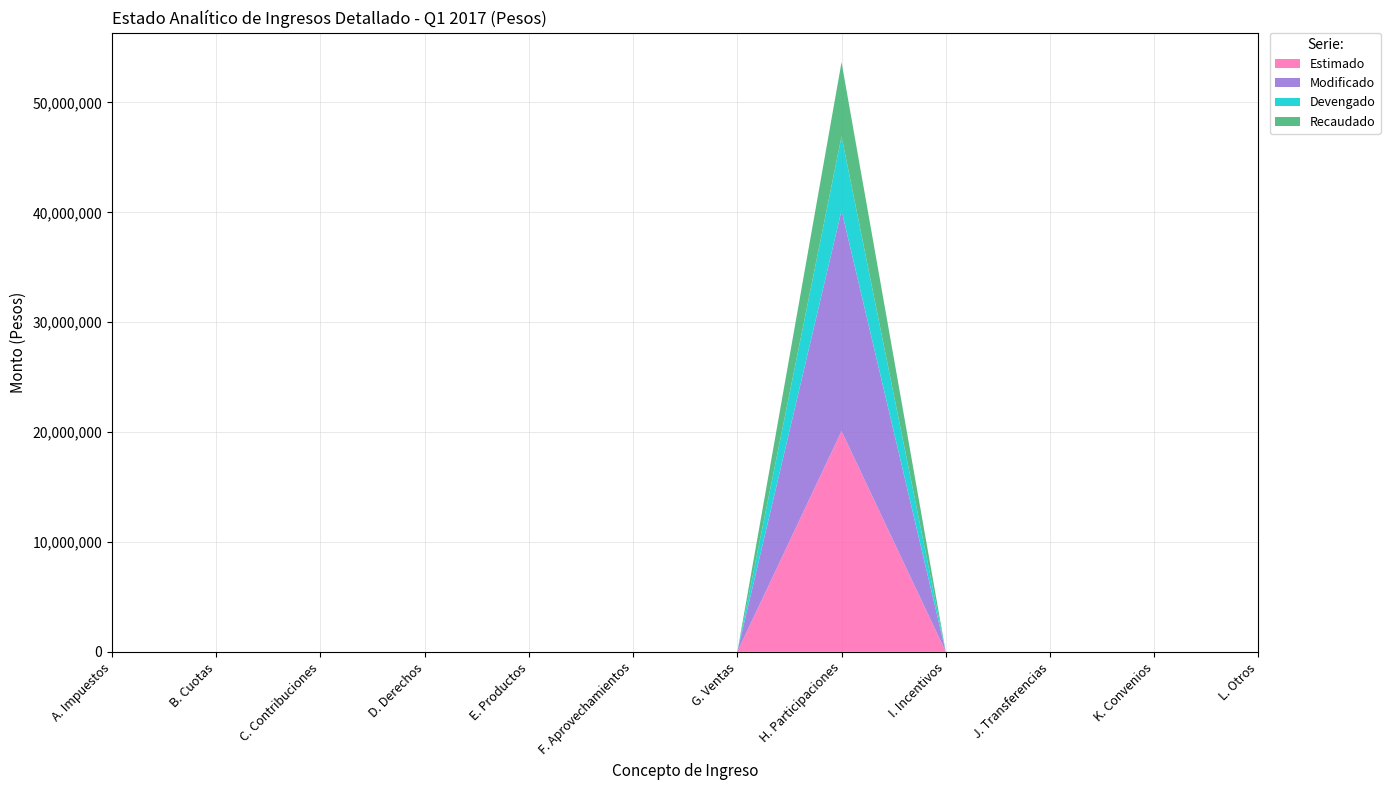

Reading right to left, list all the values displayed in this chart.

Estimado: L. Otros=0	K. Convenios=0	J. Transferencias=0	I. Incentivos=0	H. Participaciones=20089000	G. Ventas=0	F. Aprovechamientos=0	E. Productos=0	D. Derechos=0	C. Contribuciones=0	B. Cuotas=0	A. Impuestos=0
Modificado: L. Otros=0	K. Convenios=0	J. Transferencias=0	I. Incentivos=0	H. Participaciones=20089000	G. Ventas=0	F. Aprovechamientos=0	E. Productos=0	D. Derechos=0	C. Contribuciones=0	B. Cuotas=0	A. Impuestos=0
Devengado: L. Otros=0	K. Convenios=0	J. Transferencias=0	I. Incentivos=0	H. Participaciones=6746512	G. Ventas=0	F. Aprovechamientos=0	E. Productos=0	D. Derechos=0	C. Contribuciones=0	B. Cuotas=0	A. Impuestos=0
Recaudado: L. Otros=0	K. Convenios=0	J. Transferencias=0	I. Incentivos=0	H. Participaciones=6746512	G. Ventas=0	F. Aprovechamientos=0	E. Productos=0	D. Derechos=0	C. Contribuciones=0	B. Cuotas=0	A. Impuestos=0